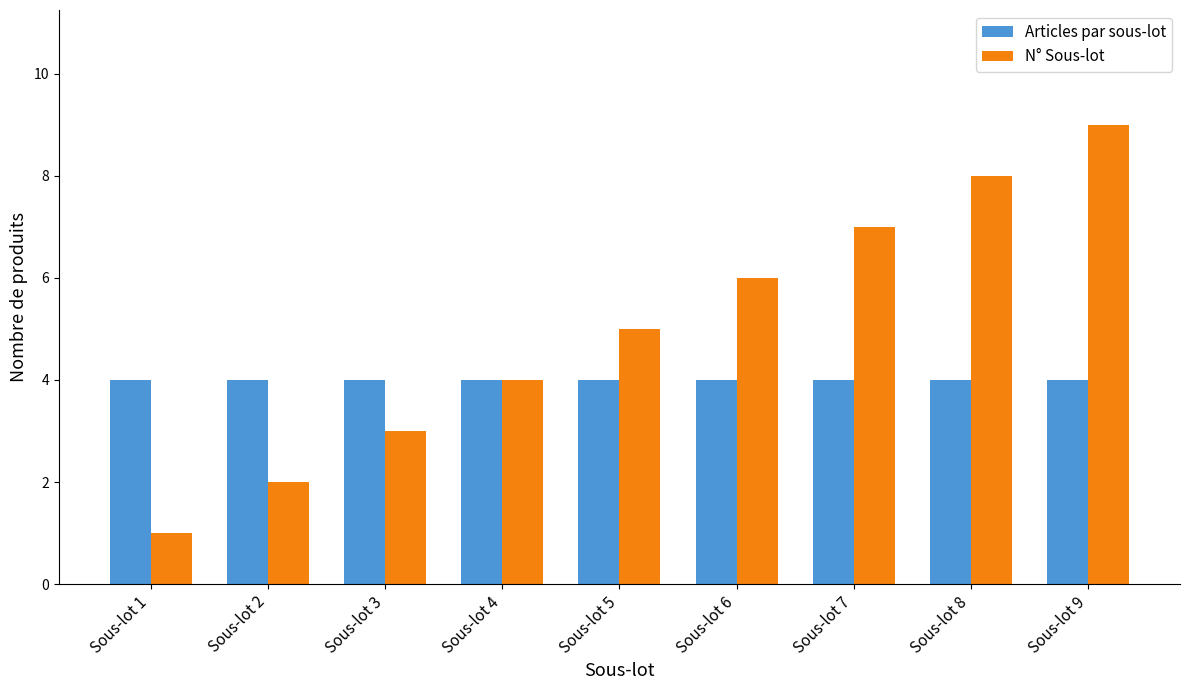

List the series in order of their overall mean, lowest first.

Articles par sous-lot, N° Sous-lot